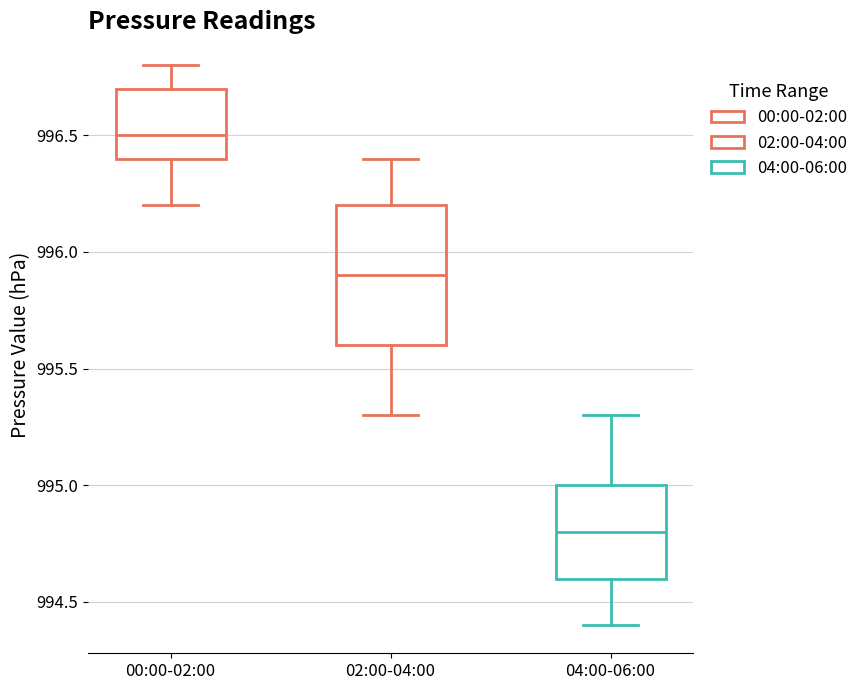

Reading left to right, read every box against the y-axis: the position of its median line, the range the box covers, and the ends of its whiskers. The values are not printed on the chart, so give them approximately, as read against the axis.

00:00-02:00: median 996.5, box 996.4 to 996.7, whiskers 996.2 to 996.8
02:00-04:00: median 995.9, box 995.6 to 996.2, whiskers 995.3 to 996.4
04:00-06:00: median 994.8, box 994.6 to 995.0, whiskers 994.4 to 995.3